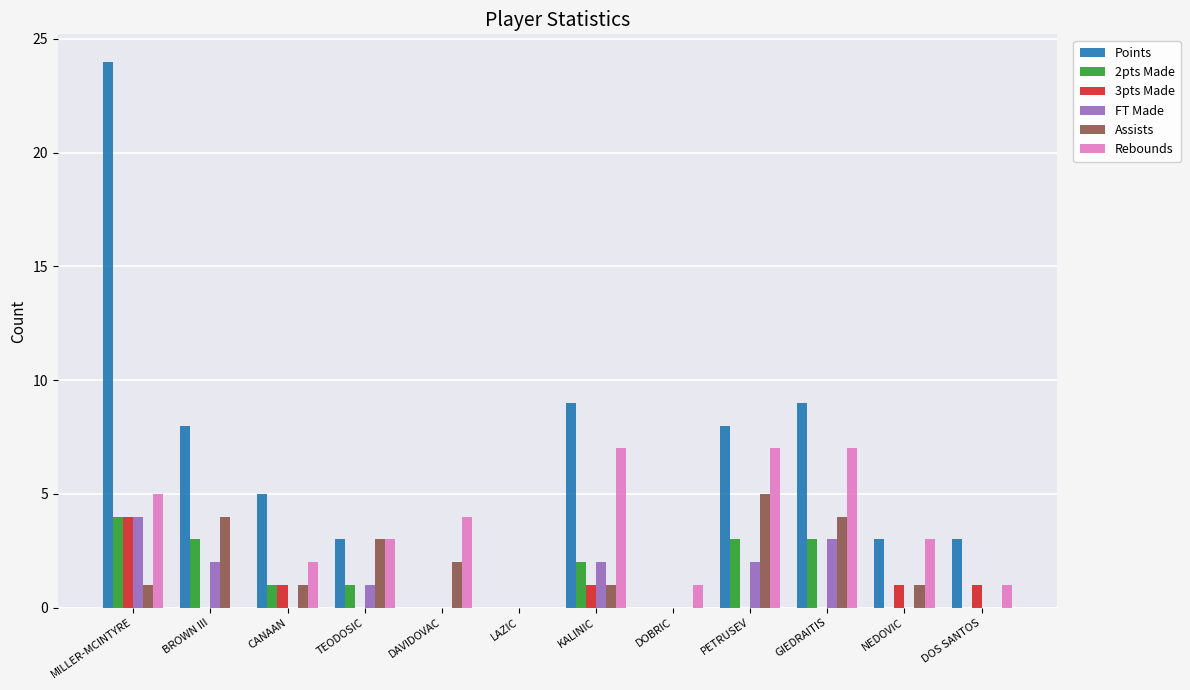

How many distinct data groups are displayed?

6